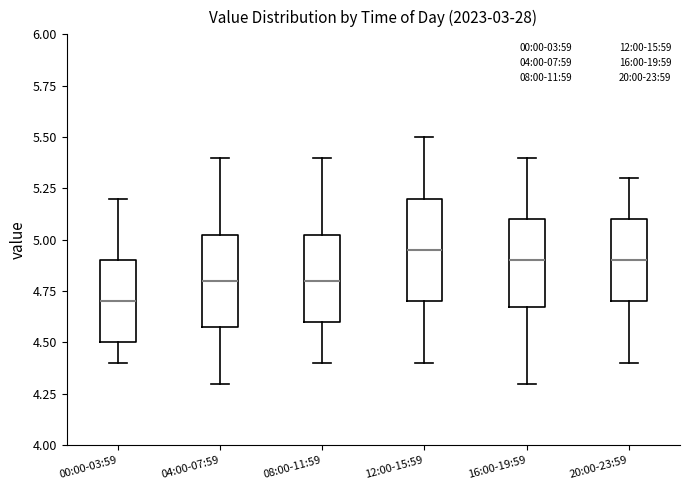

Where does the upper whisker of the box for 16:00-19:59 end on the y-axis? The values are not printed on the chart, so give them approximately, as read against the axis.

5.40